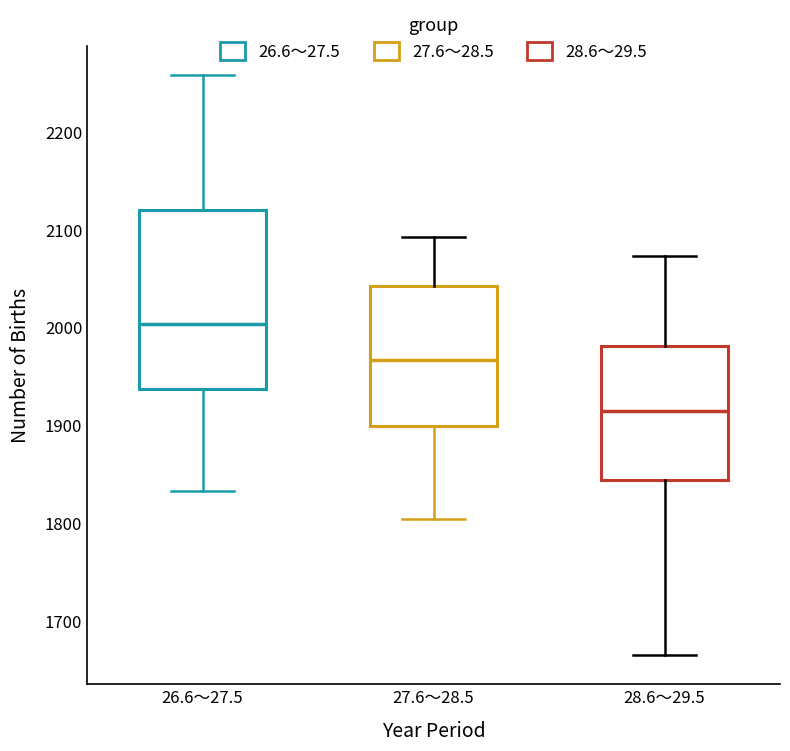

Which box is the tallest, from its lower edge to its upper edge?

26.6～27.5